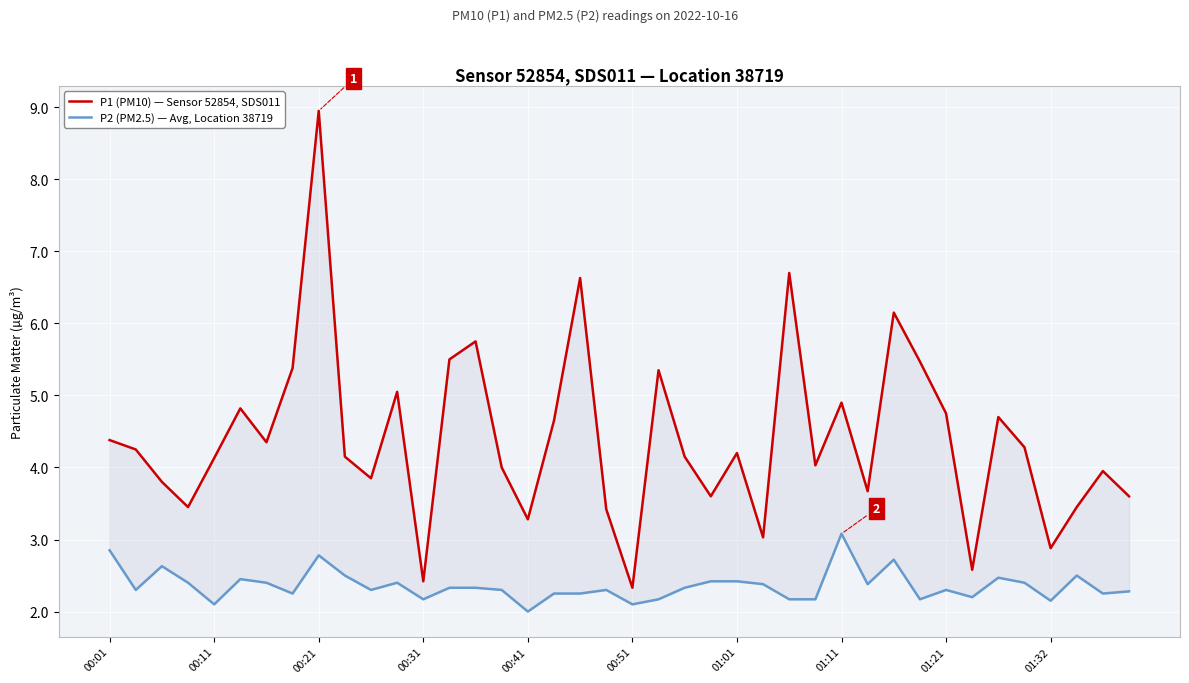

At how many categories does at least one series exceed 8?

1